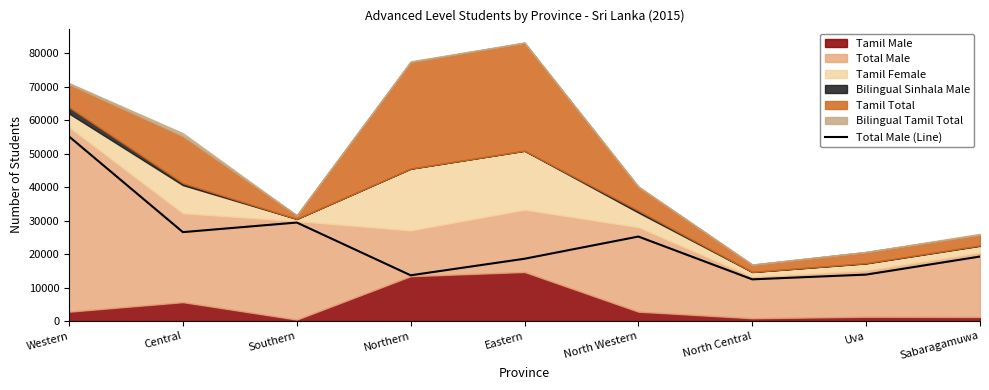

What is the greatest value displayed?

55152